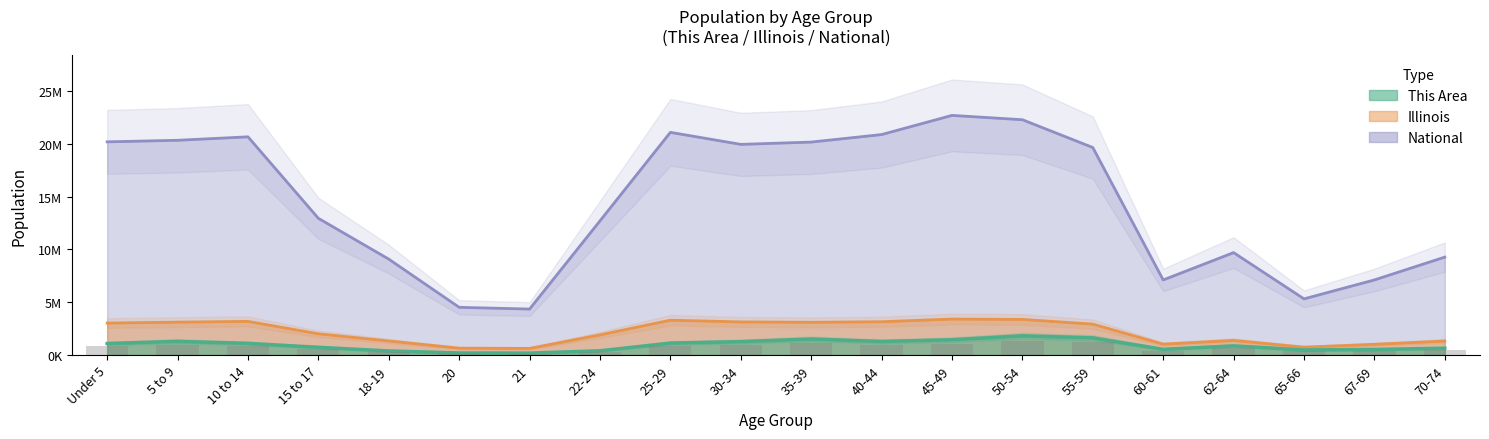

Read the This Area value at 5 to 9.

1293701.5